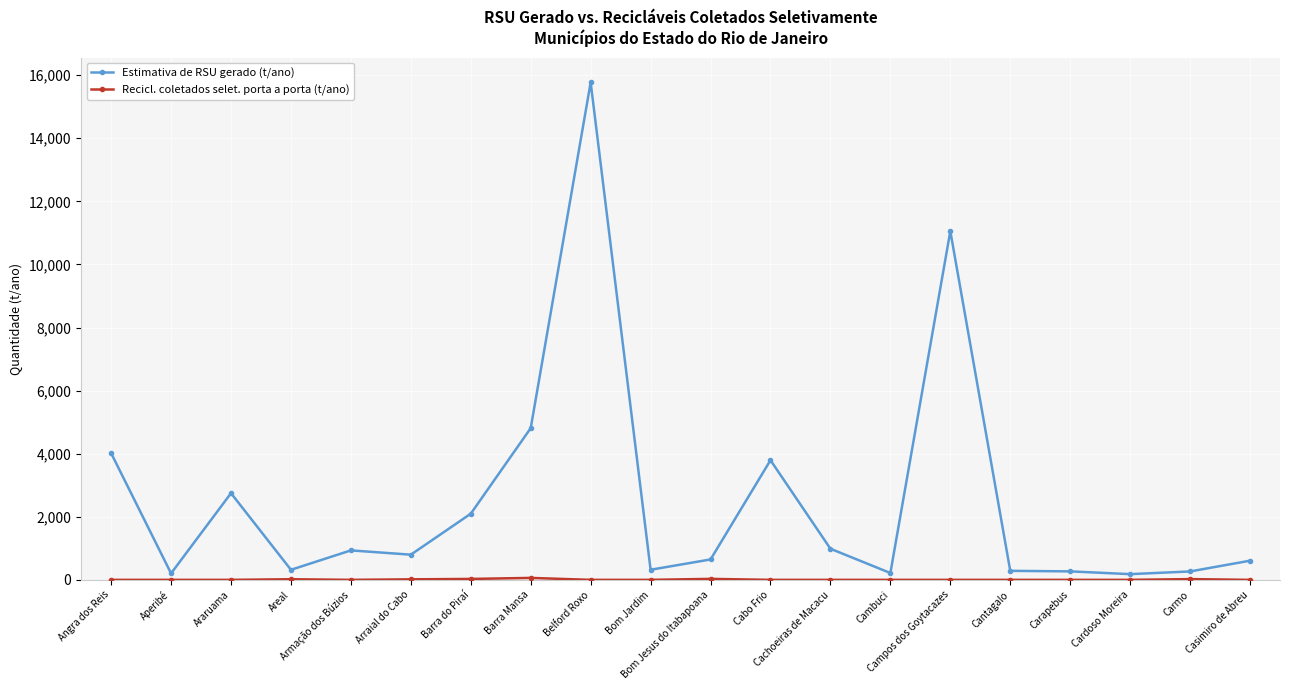

Which series has the widest spread of values?

Estimativa de RSU gerado (t/ano)